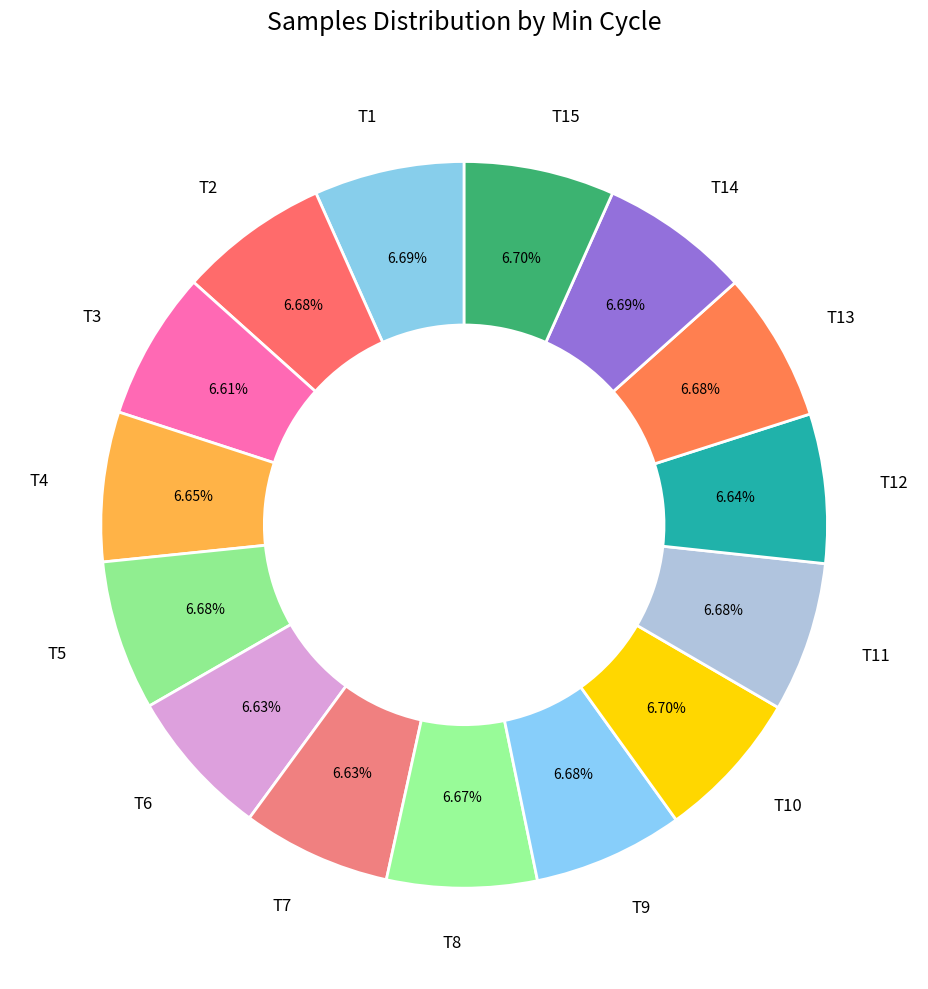

What is the ratio of the value at T8 to the value at T3?

1.0